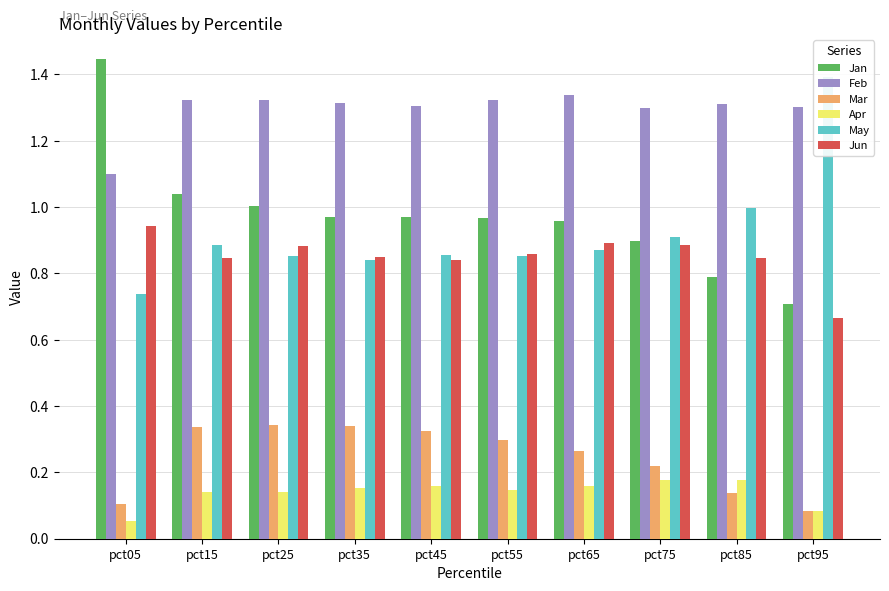

Between pct25 and pct05, which is larger?

pct05